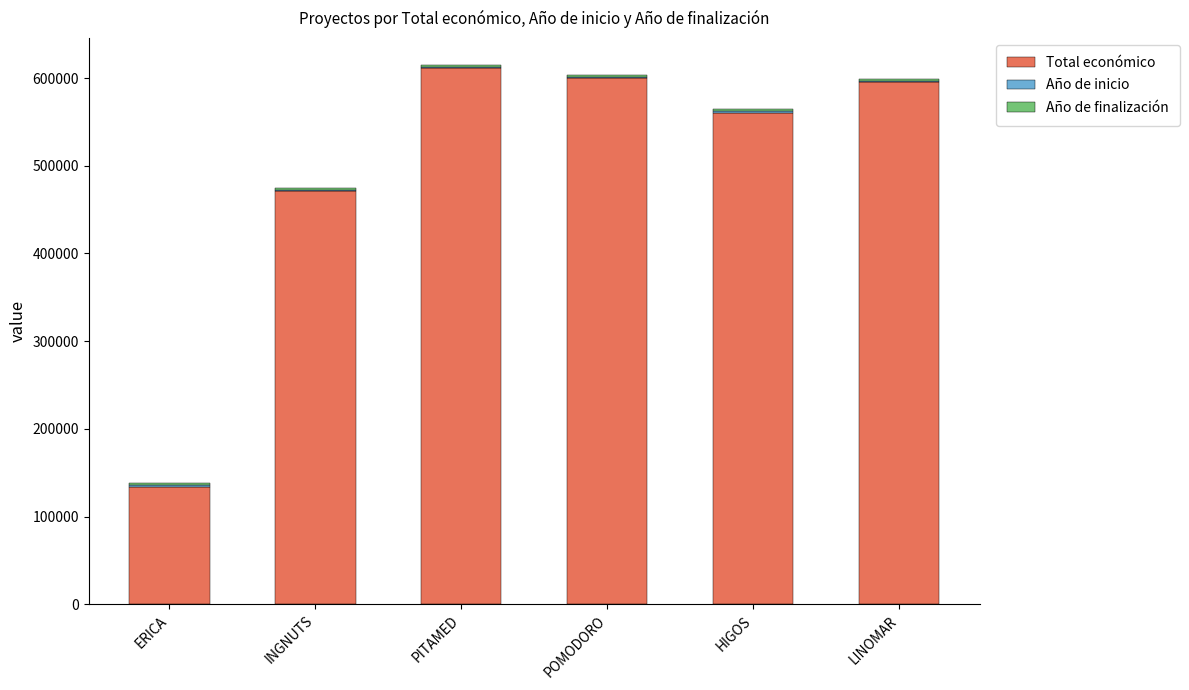

The value of Total económico at ERICA is 134112. True or false?

True